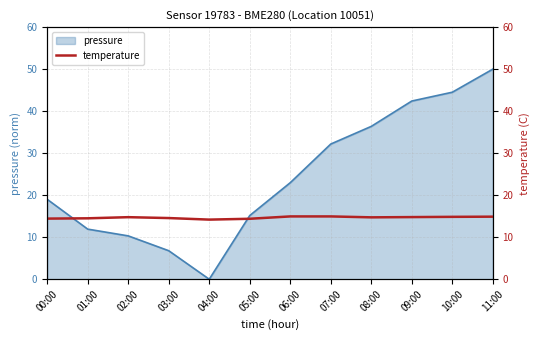

Between 04:00 and 02:00, which is larger?

02:00